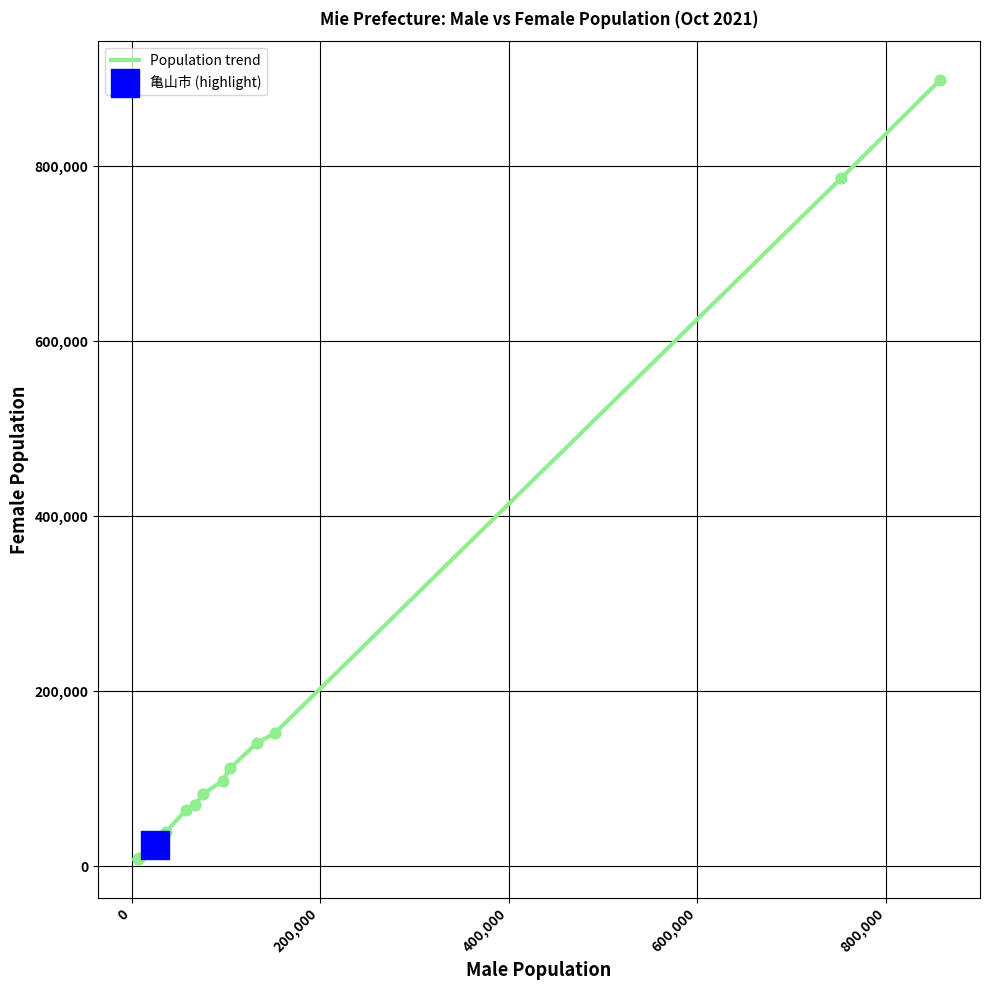

What is the difference between the maximum and minimum values?

889924